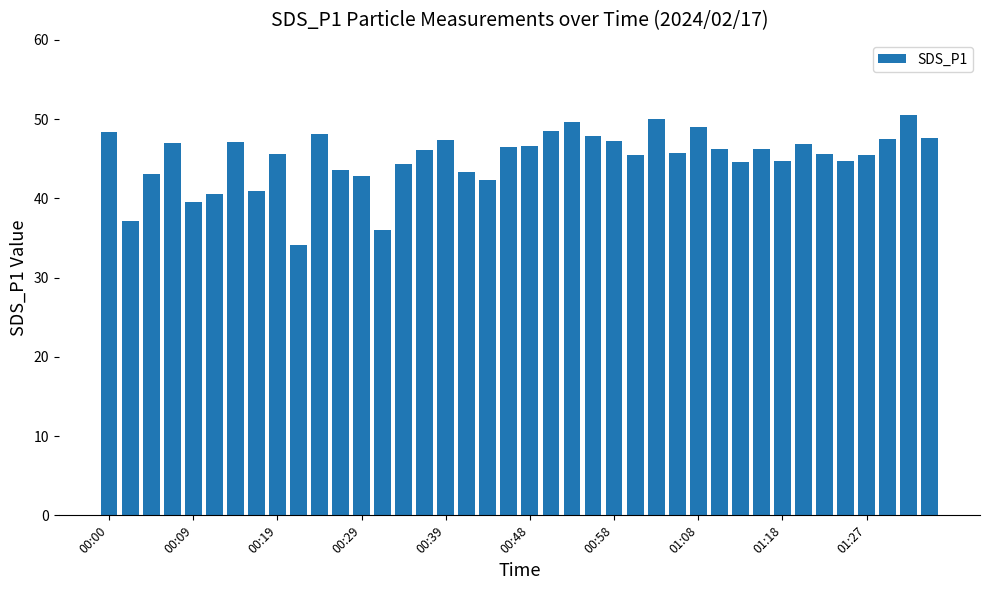

What is the average value?

45.1